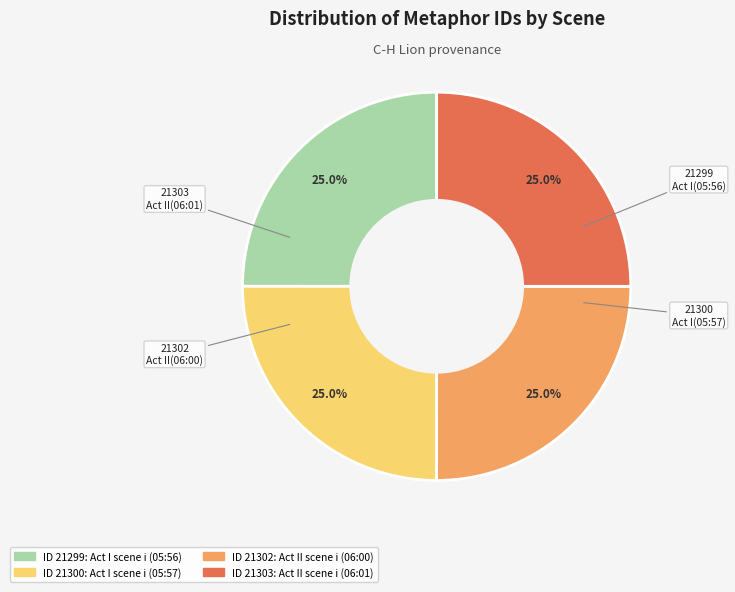

Is there a majority slice in this chart?

No